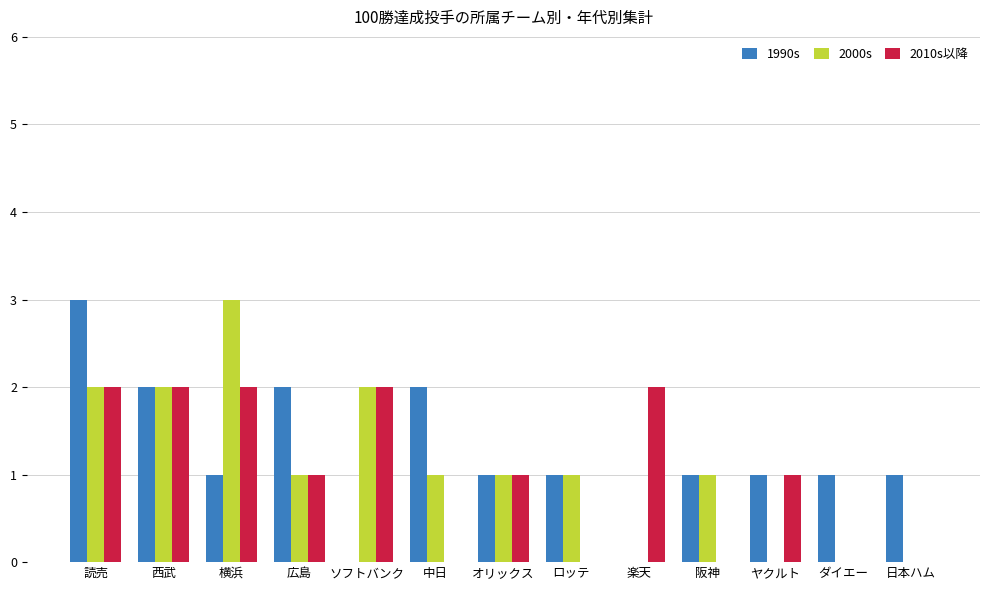

True or false: 2000s has a value of 3 at 西武.

False